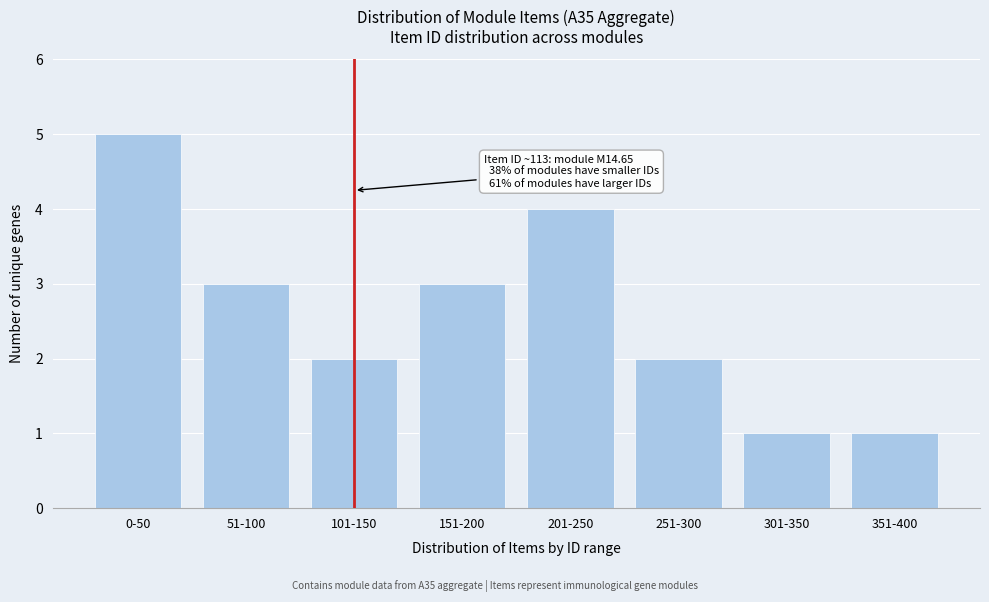

Reading right to left, list all the values displayed in this chart.

351-400=1	301-350=1	251-300=2	201-250=4	151-200=3	101-150=2	51-100=3	0-50=5